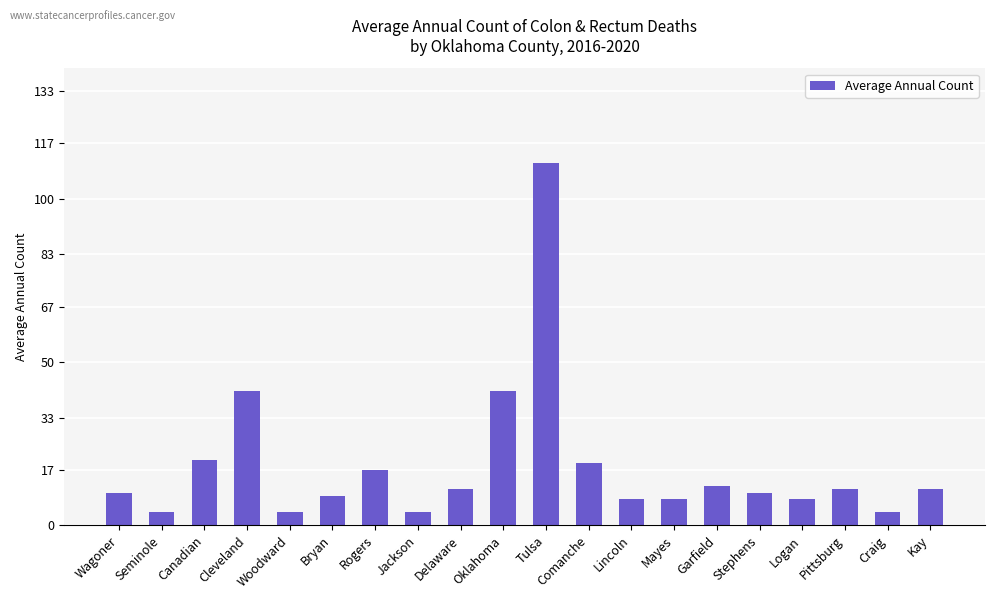

The chart shows a value of 9 at Bryan. True or false?

True